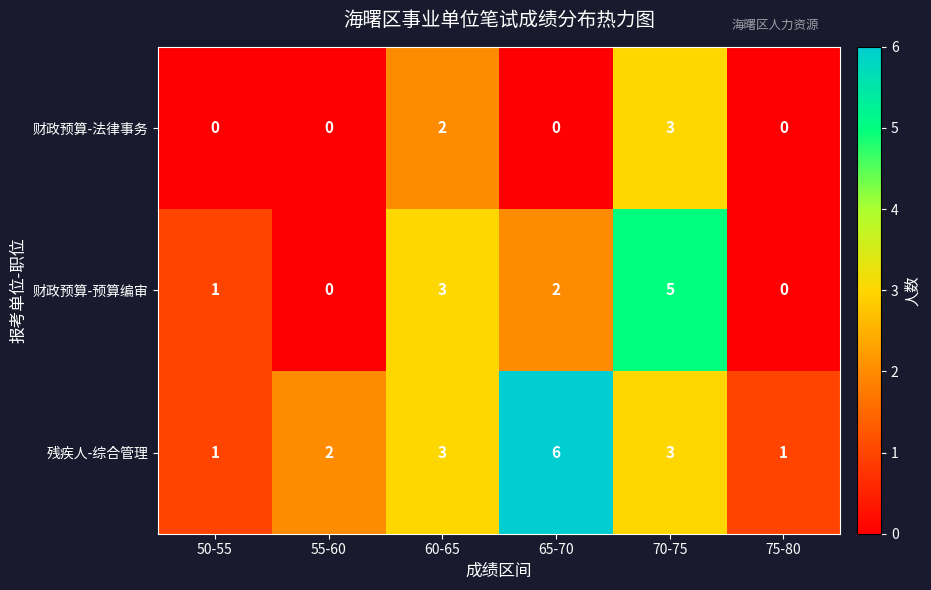

Rank the series by their average value, from highest to lowest.

残疾人-综合管理, 财政预算-预算编审, 财政预算-法律事务